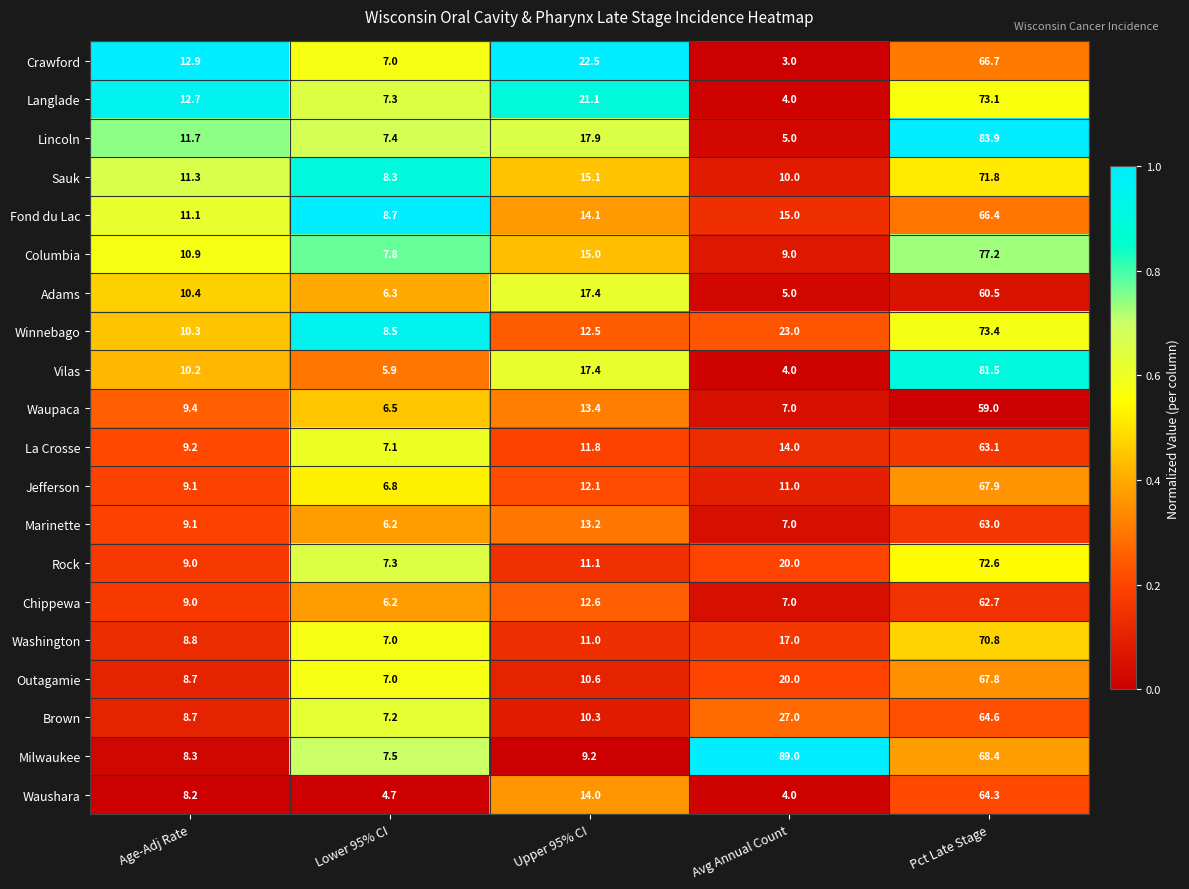

Read the Winnebago value at Pct Late Stage.

73.4